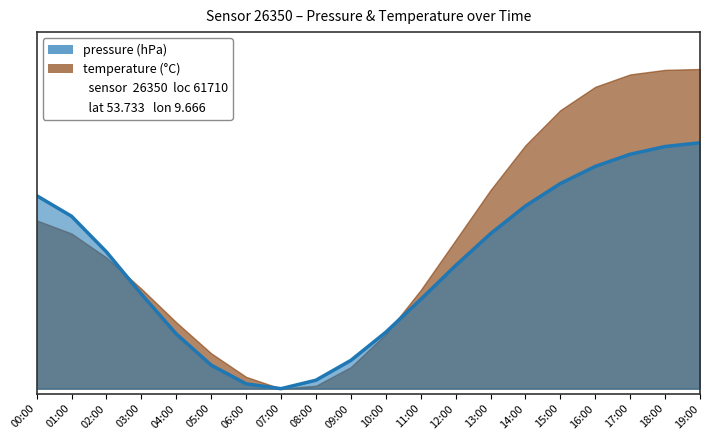

What is the difference between the maximum and minimum values?

1.0